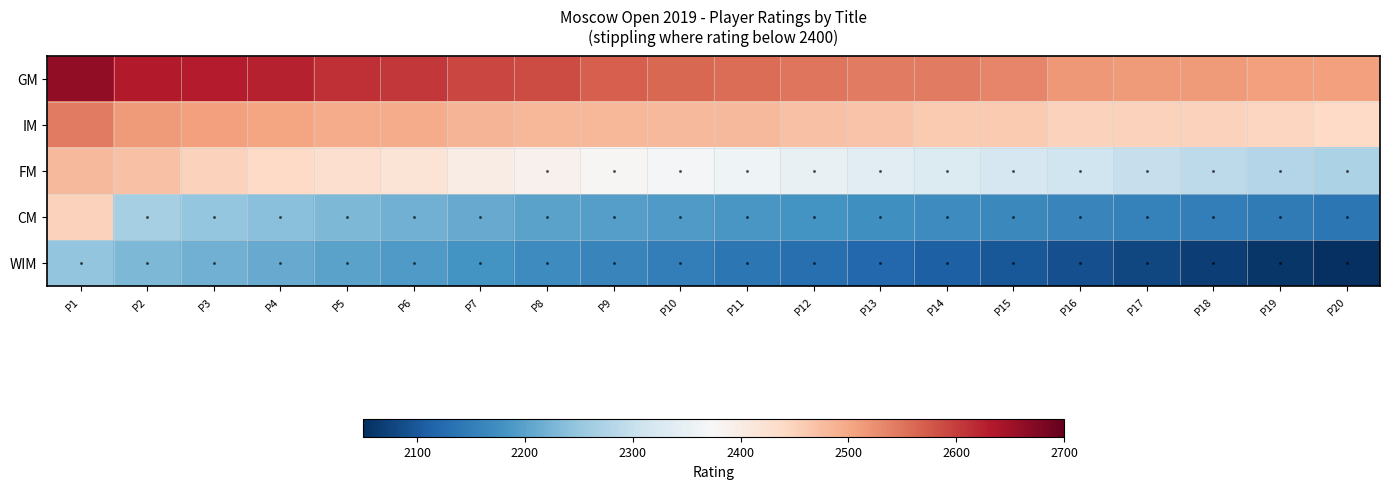

At which category is the sum across all series the highest?

P1